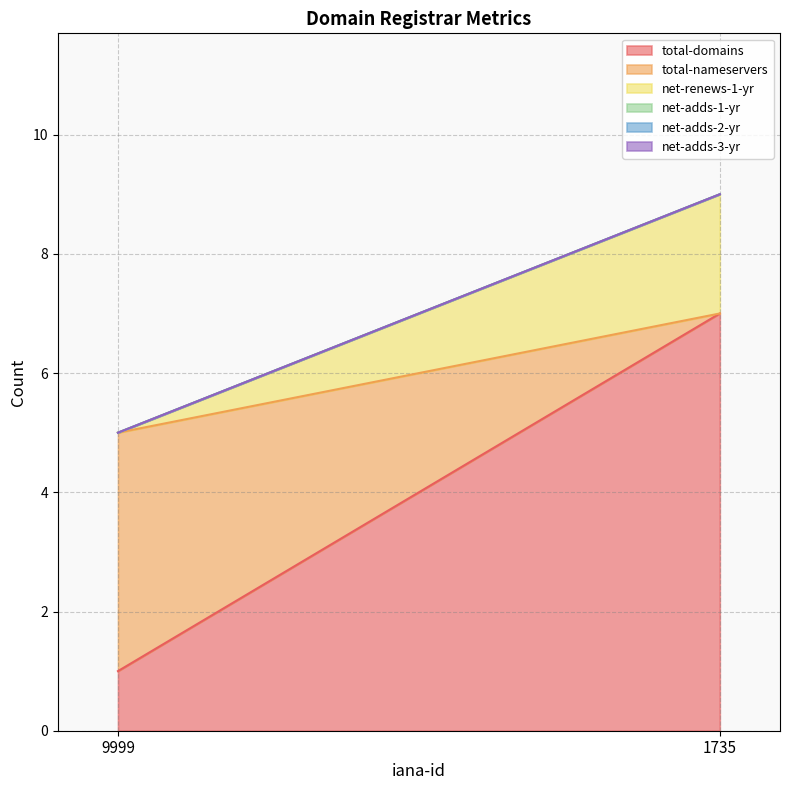

Between 1735 and 9999, which is larger?

1735